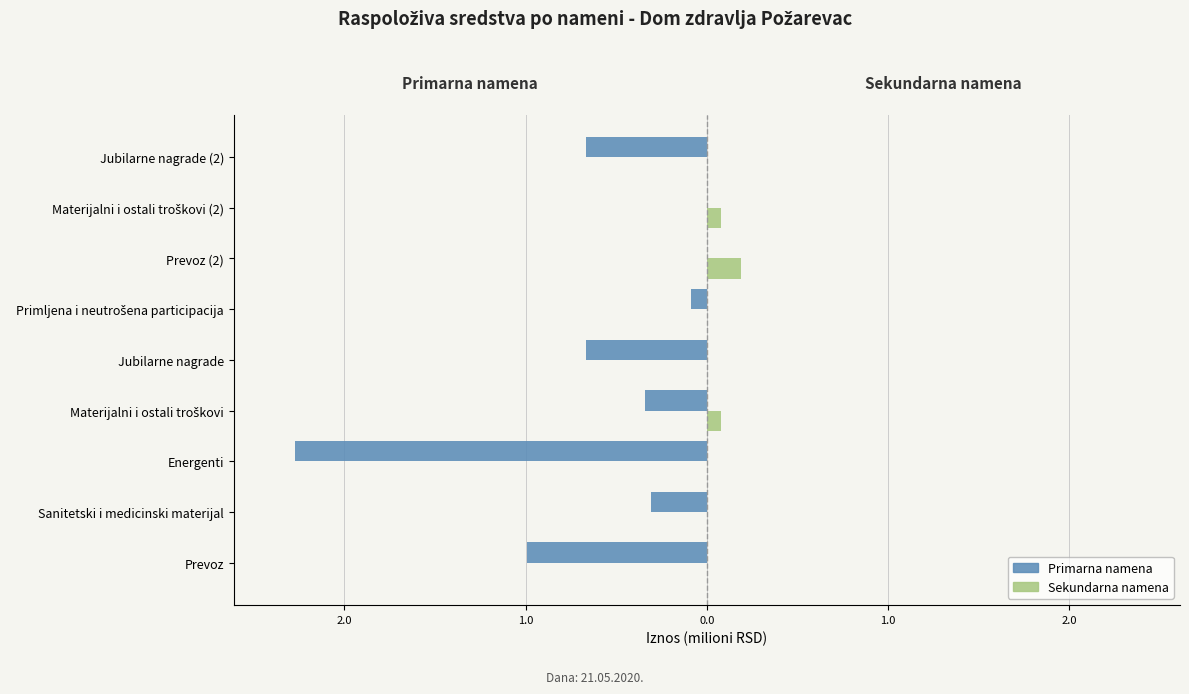

What are all the series names shown in the legend?

Primarna namena, Sekundarna namena